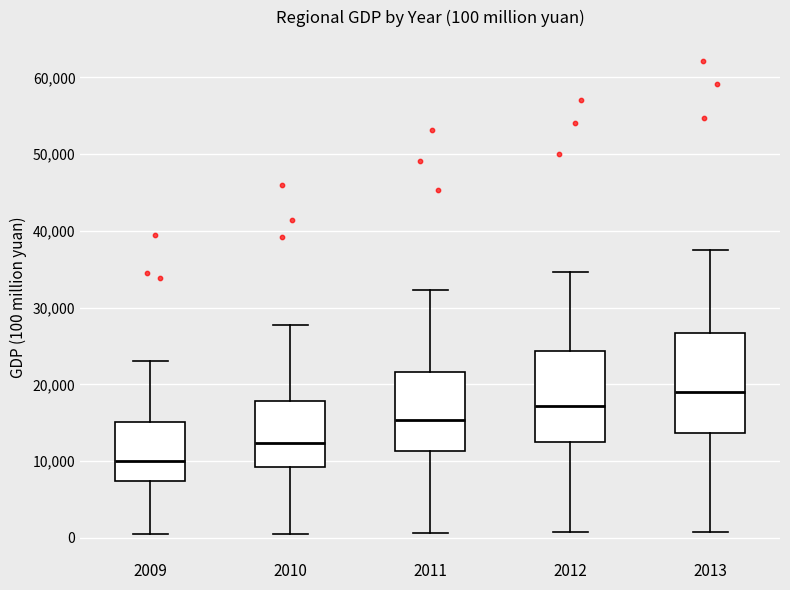

Which box's median line is the highest?

2013